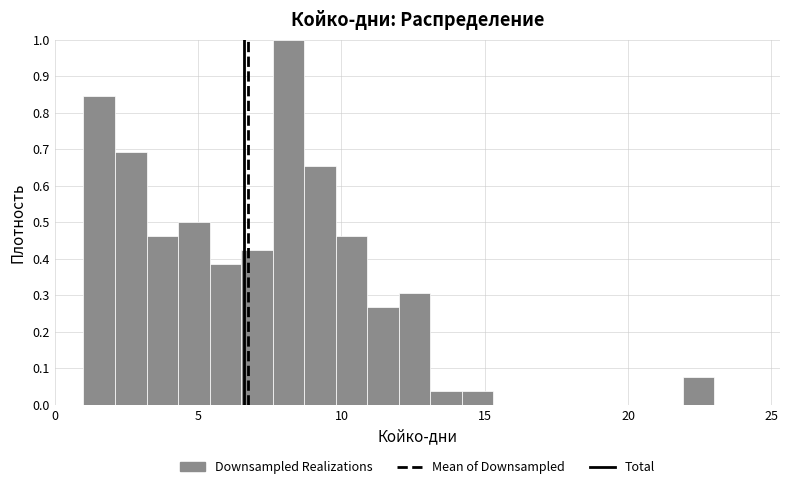

Around what value on the x-axis is the tallest bar? Give the approximate position of its centre, as read against the axis.

8.0